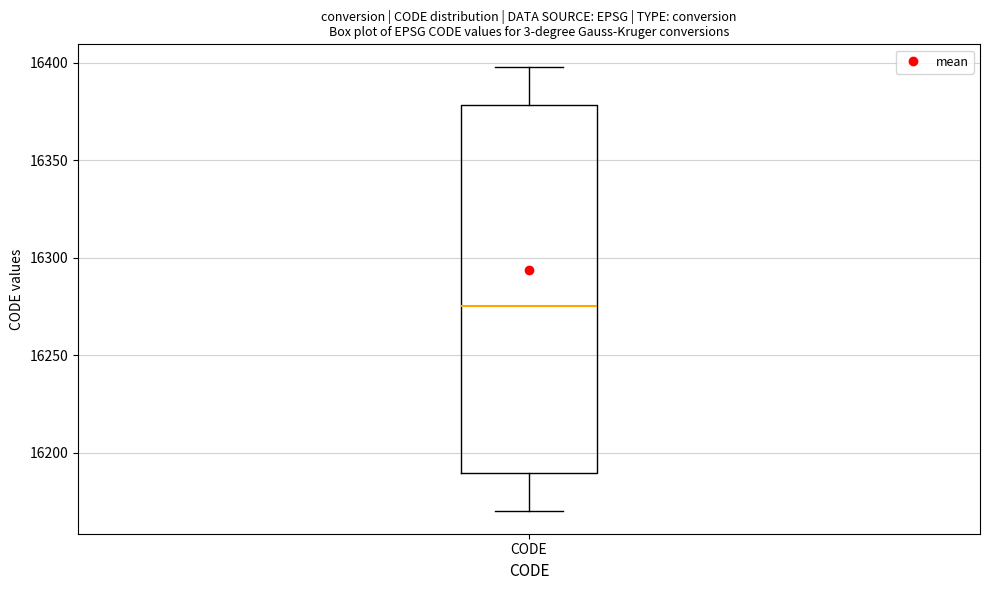

Read this box plot against the y-axis: the position of the median line, the range covered by the box, and the ends of both whiskers. The values are not printed on the chart, so give them approximately, as read against the axis.

median 16275, box 16190 to 16380, whiskers 16170 to 16400